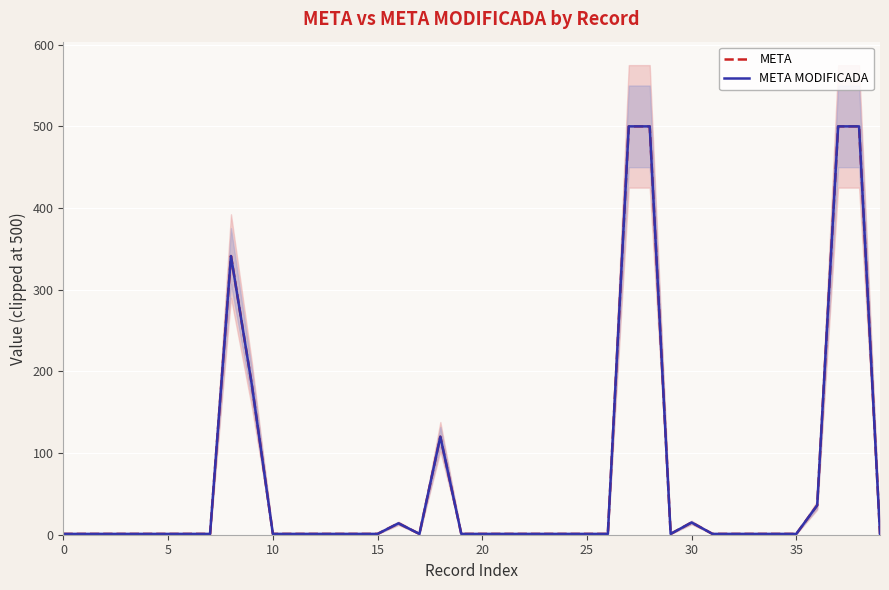

Is it true that META MODIFICADA equals 0.6 at 34?

False